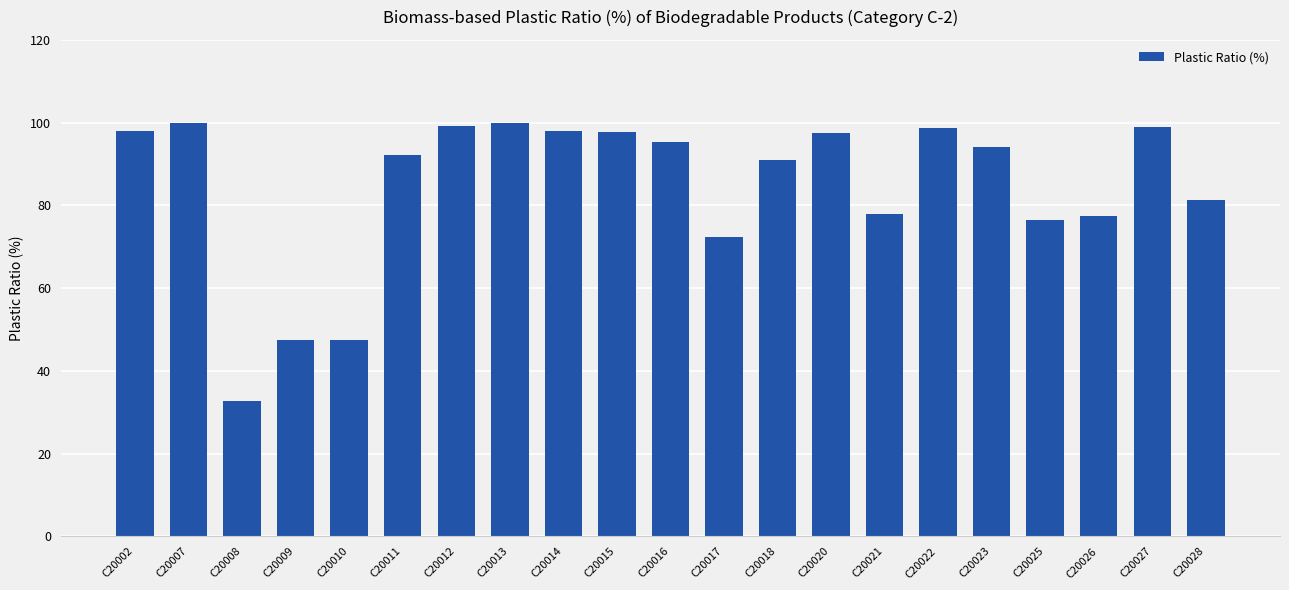

What is the change in value from C20017 to C20020?

+25.0